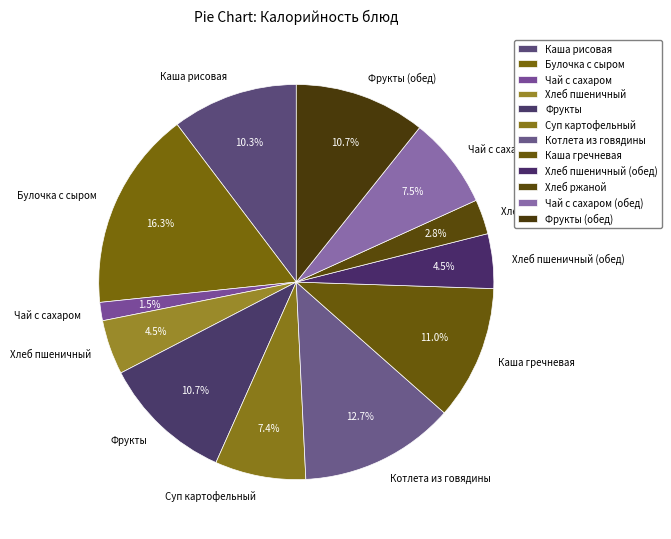

Count the number of slices in the pie.

12